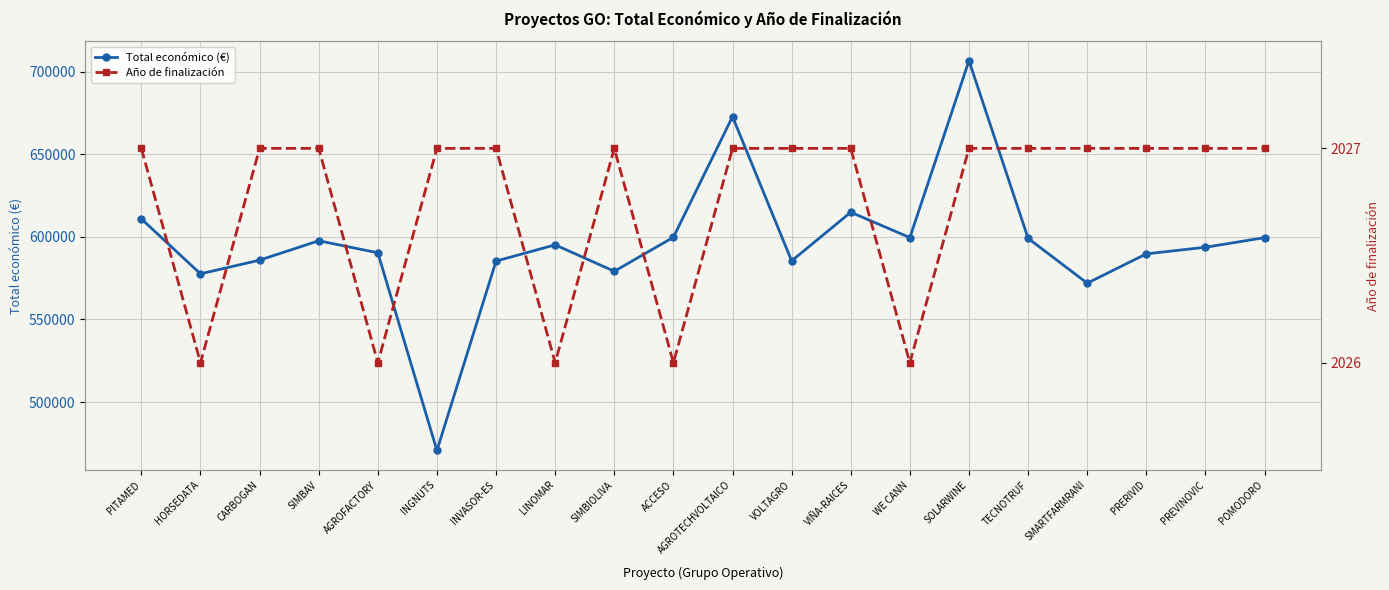

Where is the first local minimum for Año de finalización?

HORSEDATA